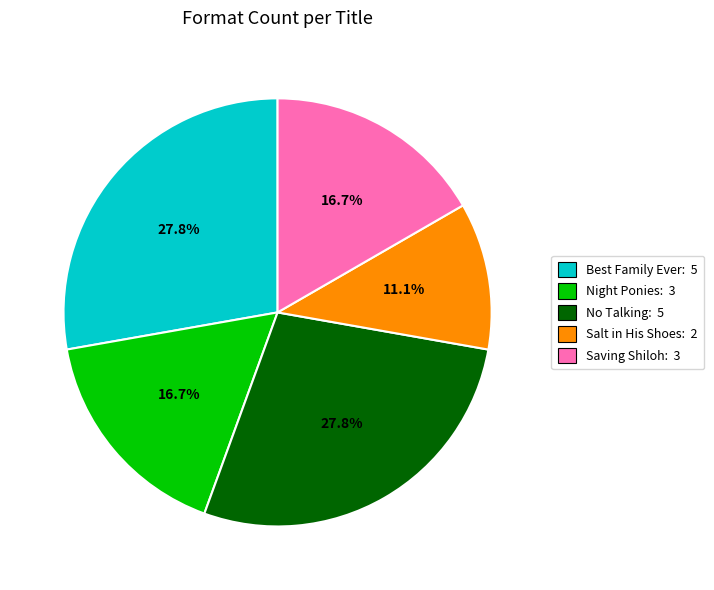

Is there a majority slice in this chart?

No